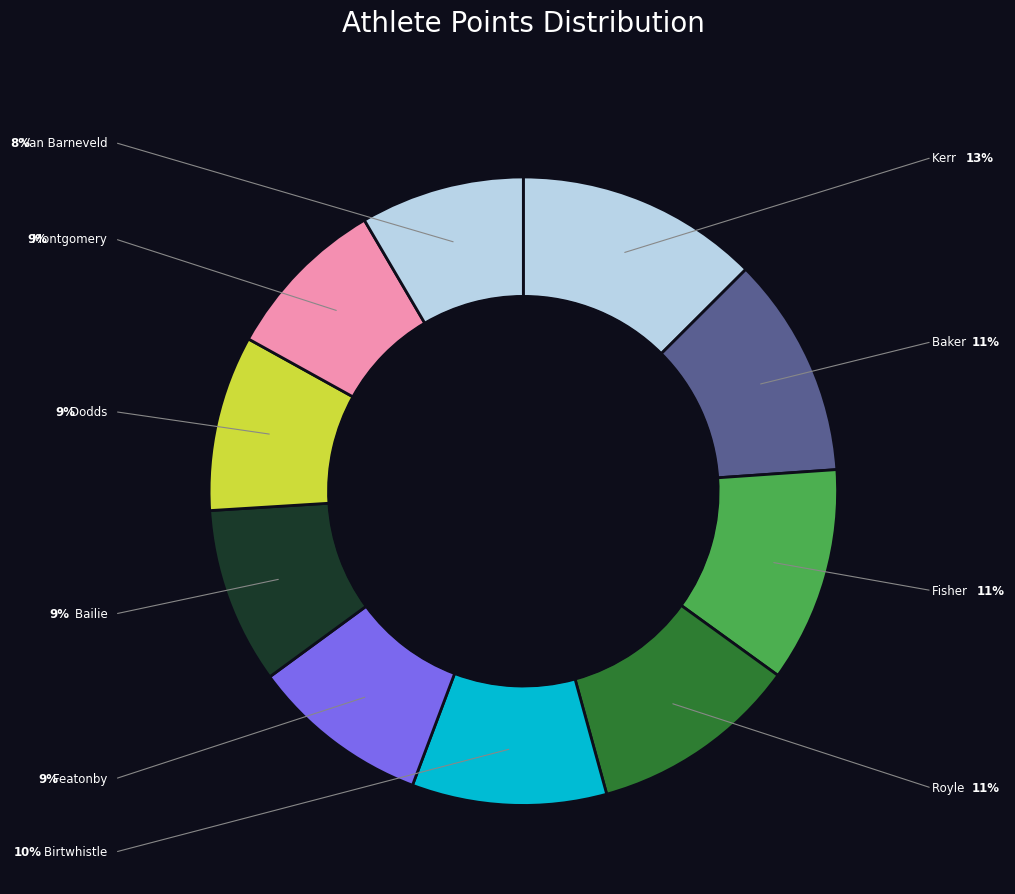

Rank the categories by value from highest to lowest.

Kerr, Peter, Baker, Matthew, Fisher, Ryan, Royle, Aaron, Birtwhistle, Jacob, Featonby, Jesse, Bailie, Ryan, Dodds, Tony, Montgomery, Jake, Van Barneveld, Martin